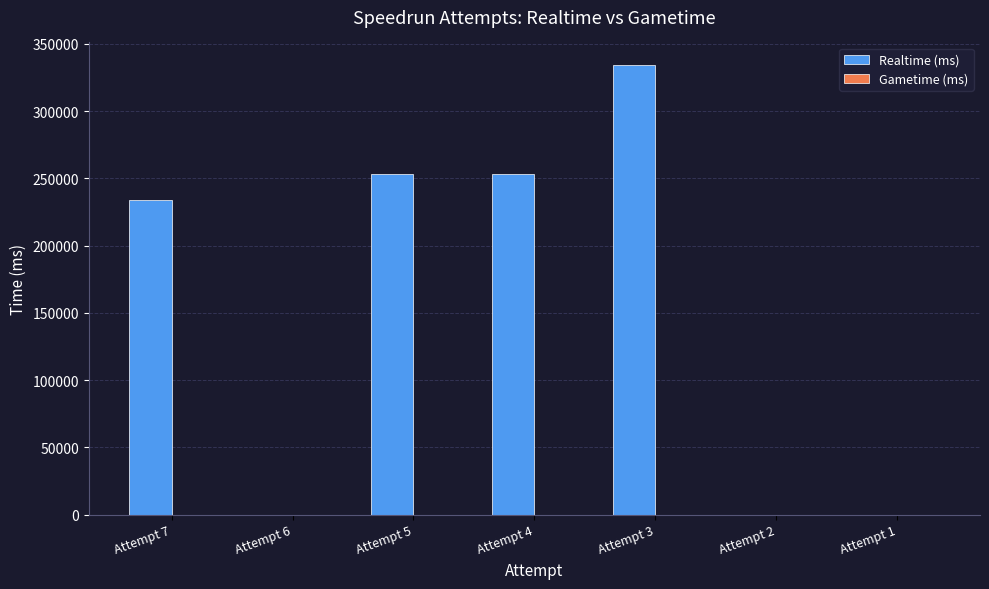

Which category has the highest value across all series?

Attempt 3